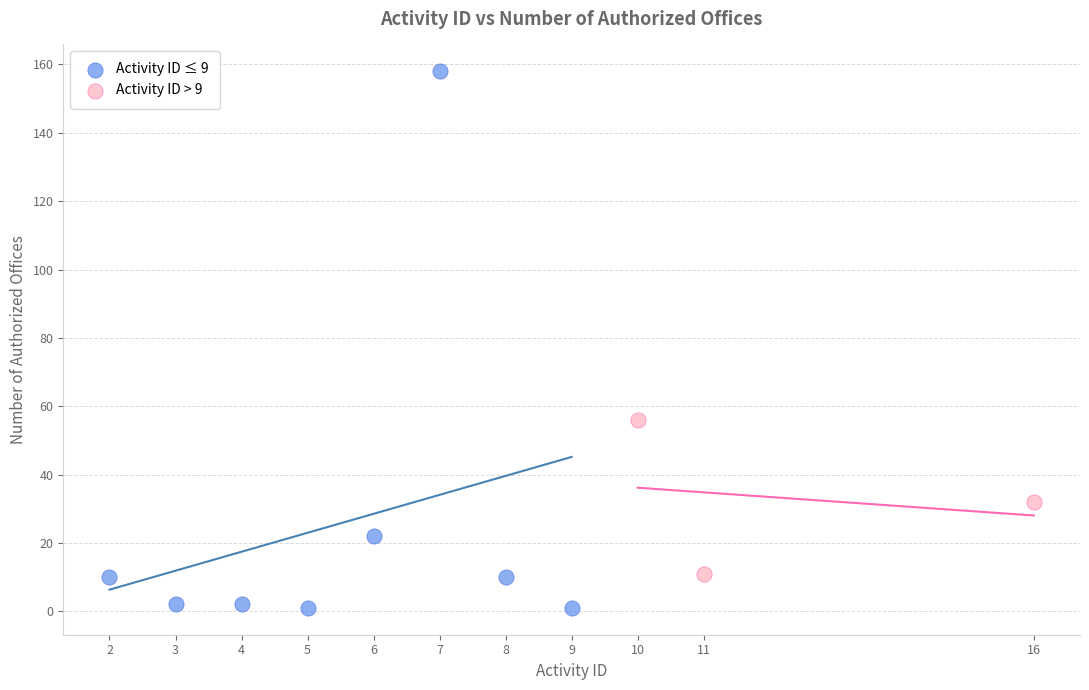

Which series contains the lowest Y value?

Activity ID ≤ 9